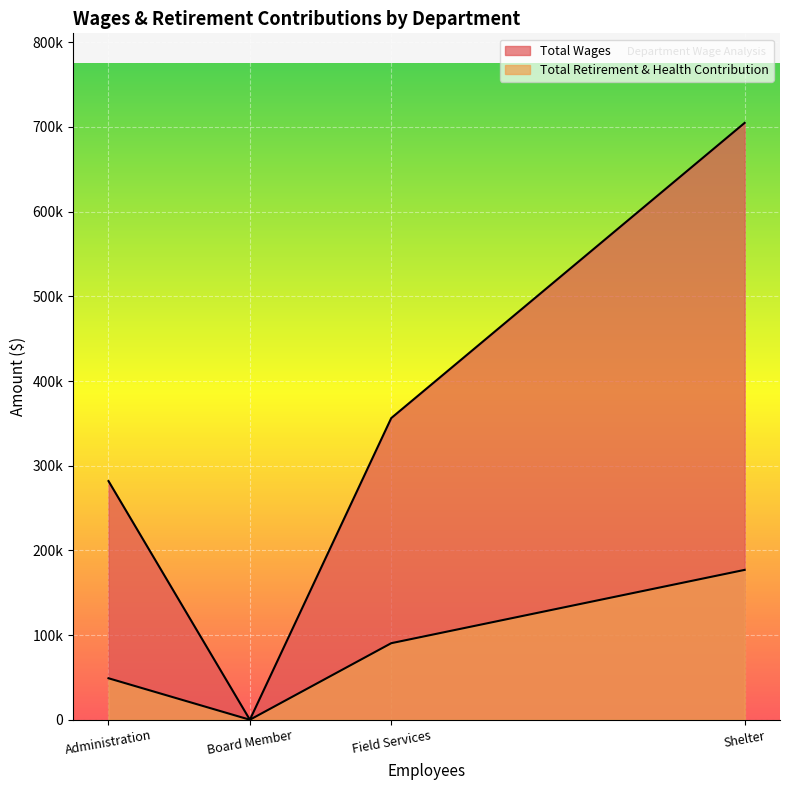

Which series has the largest total across all categories?

Total Wages